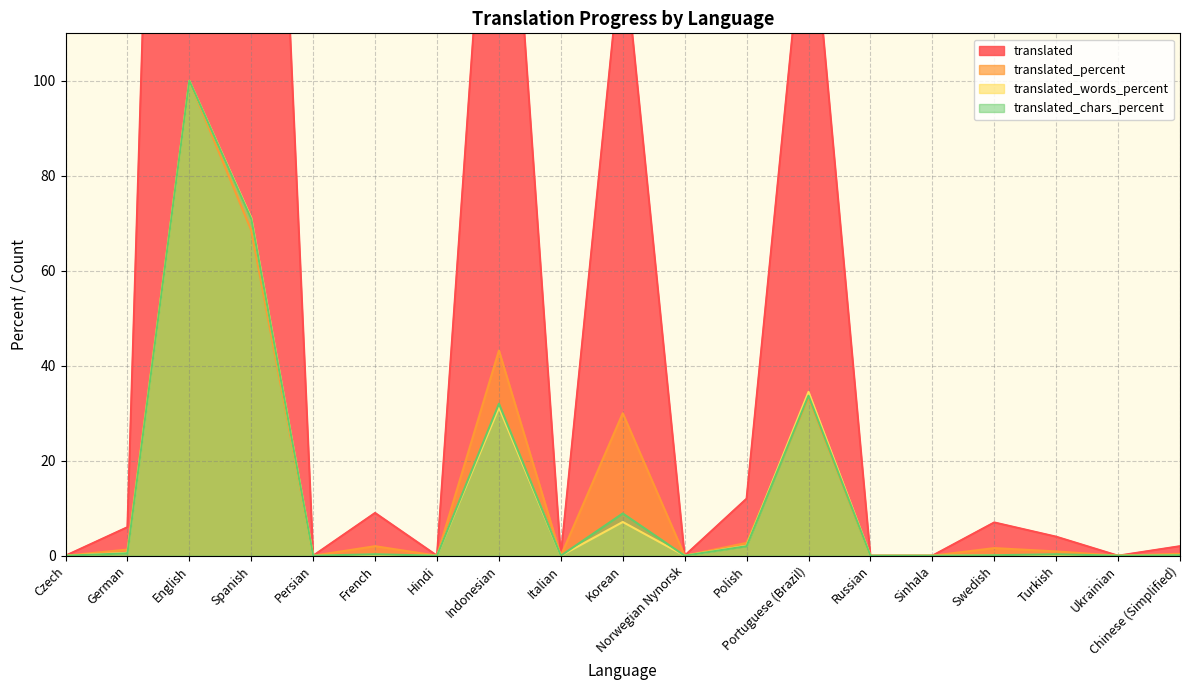

The translated series shows 134.3 at Hindi. True or false?

False